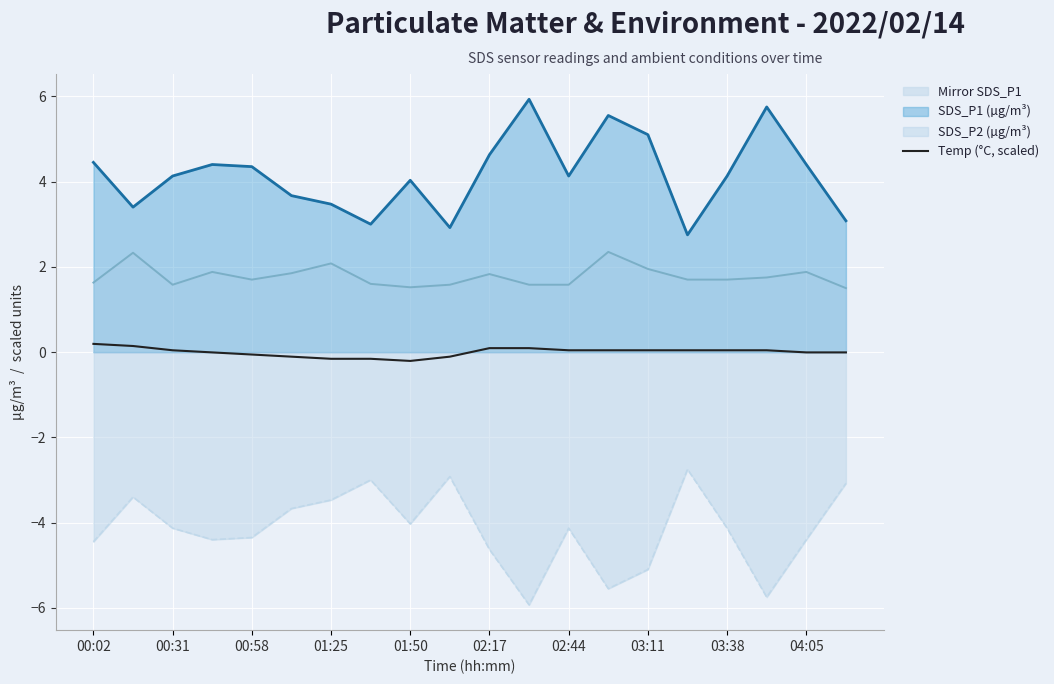

True or false: the data shows 0.0 at 13.

True